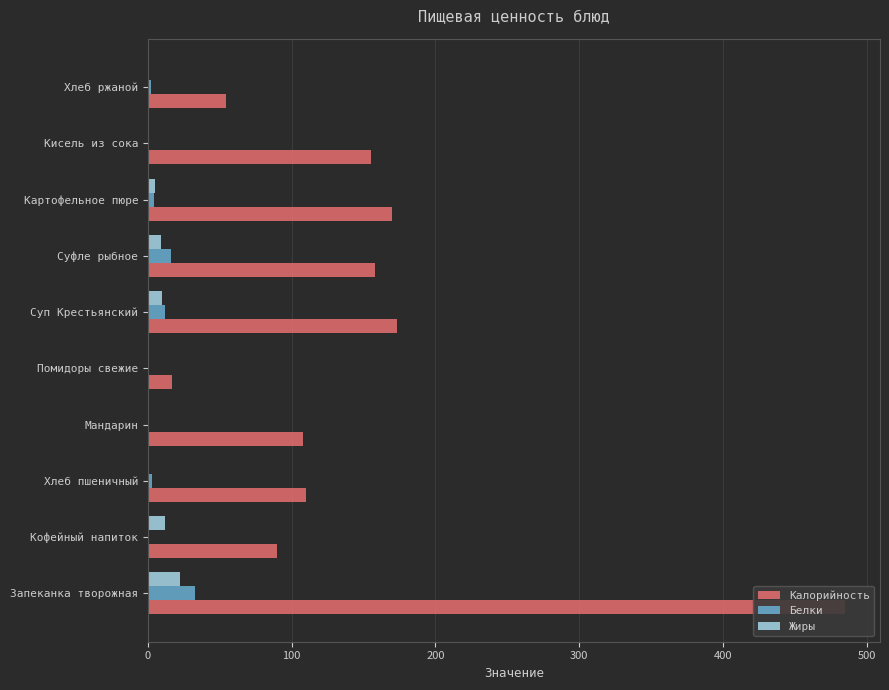

Rank the series at 9 from lowest to highest value.

Жиры, Белки, Калорийность